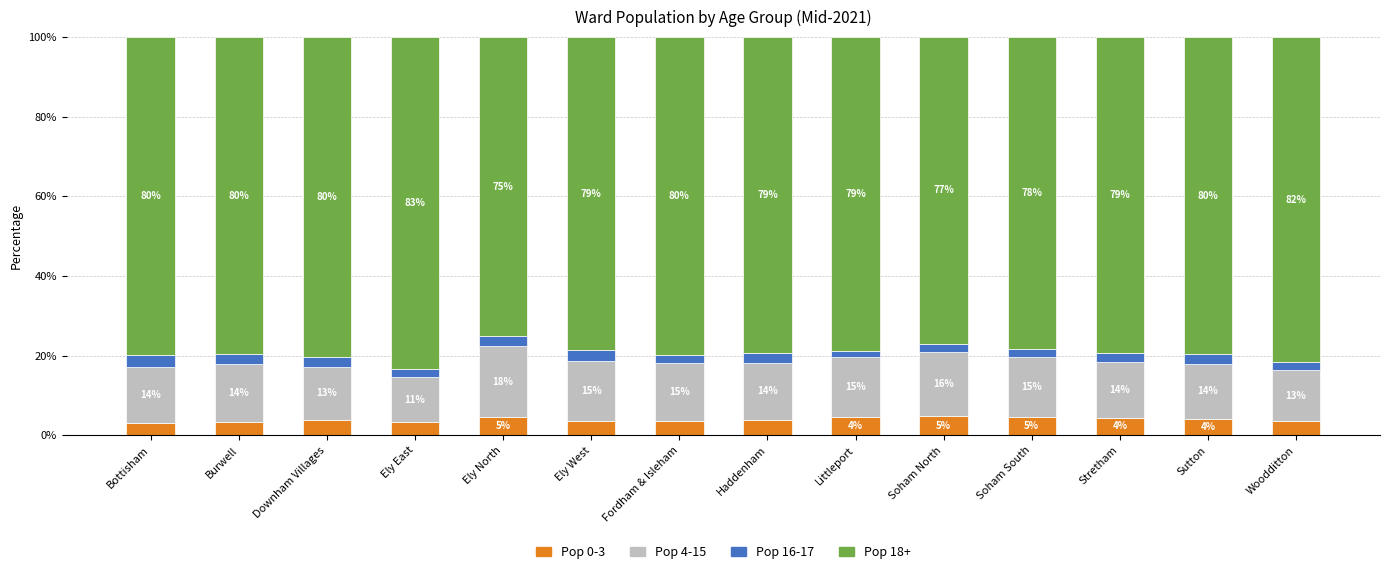

The Pop 0-3 series shows 7.7 at Littleport. True or false?

False